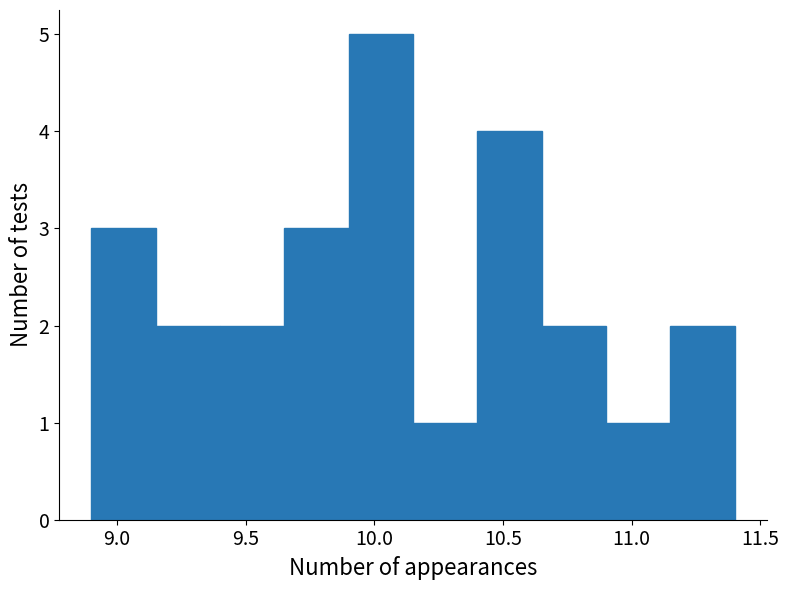

Over which range of the x-axis is the bar tallest?

9.90 to 10.15